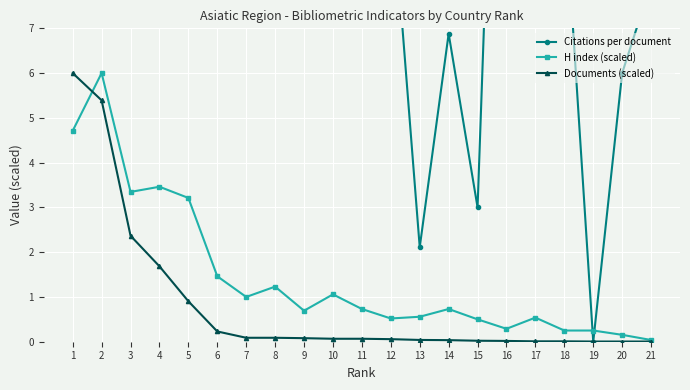

Which category has the lowest value across all series?

19